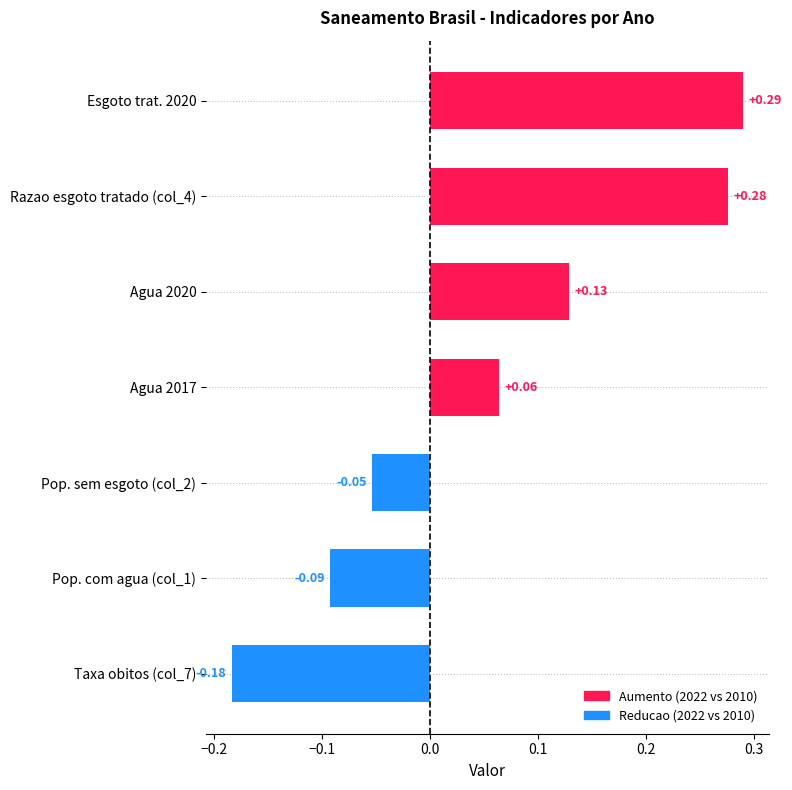

How many bars are there in total?

7